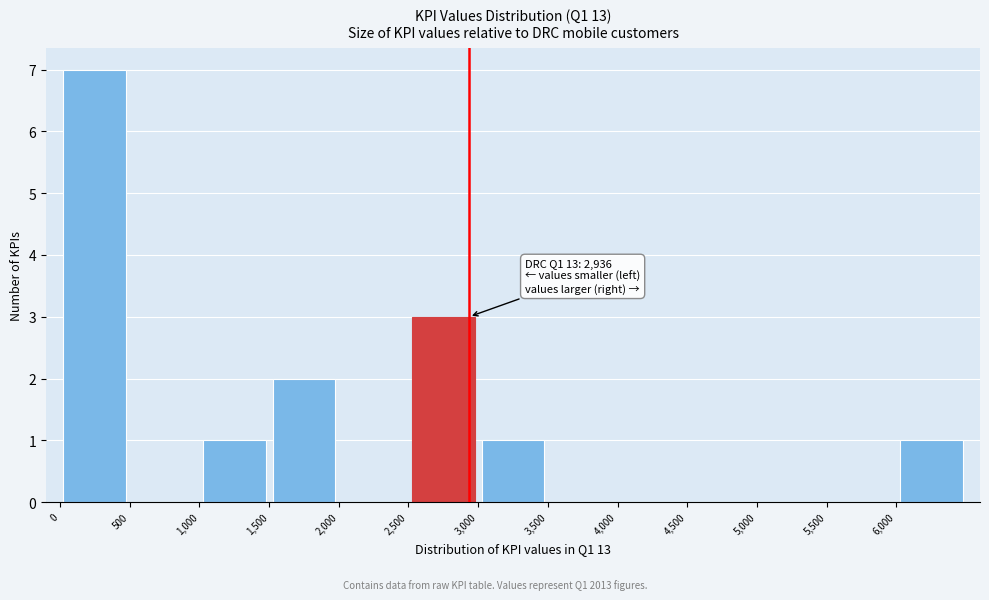

Over which range of the x-axis is the bar tallest?

0 to 500